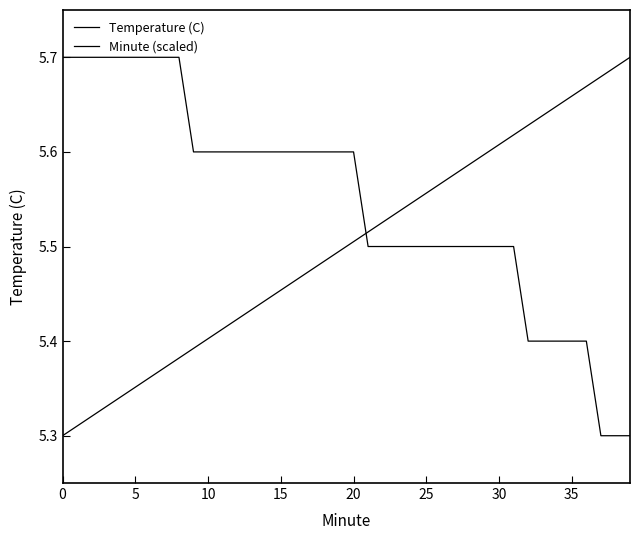

How many lines are shown in the chart?

2